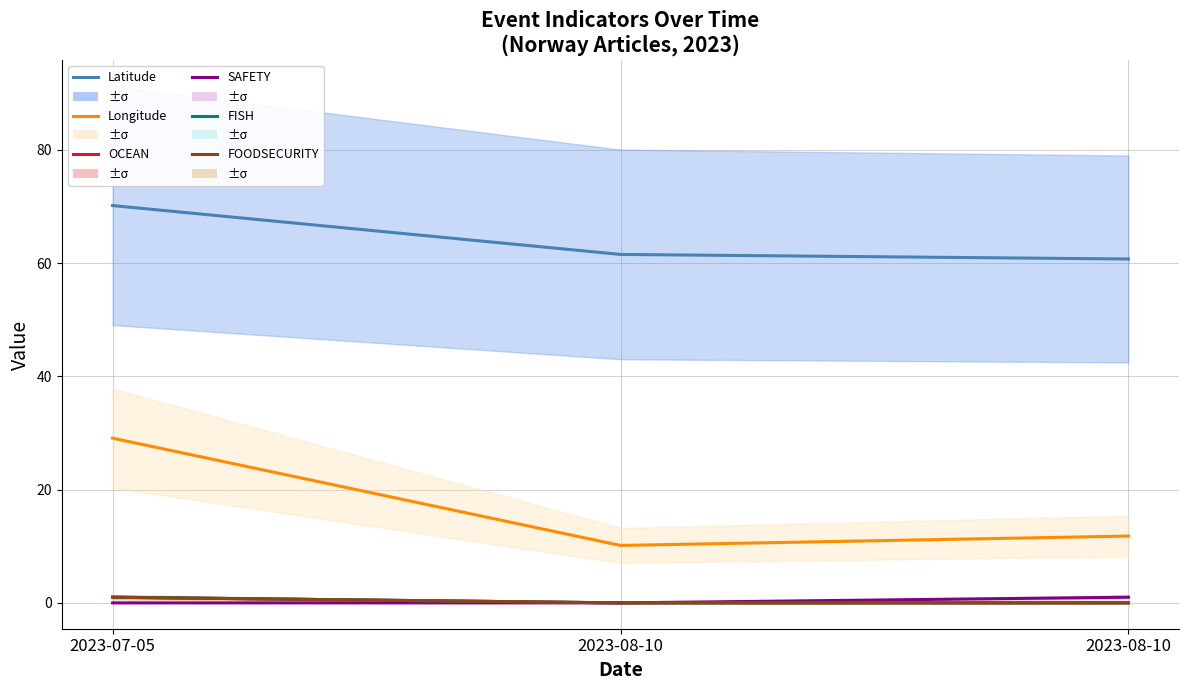

Which series has the largest total across all categories?

Latitude